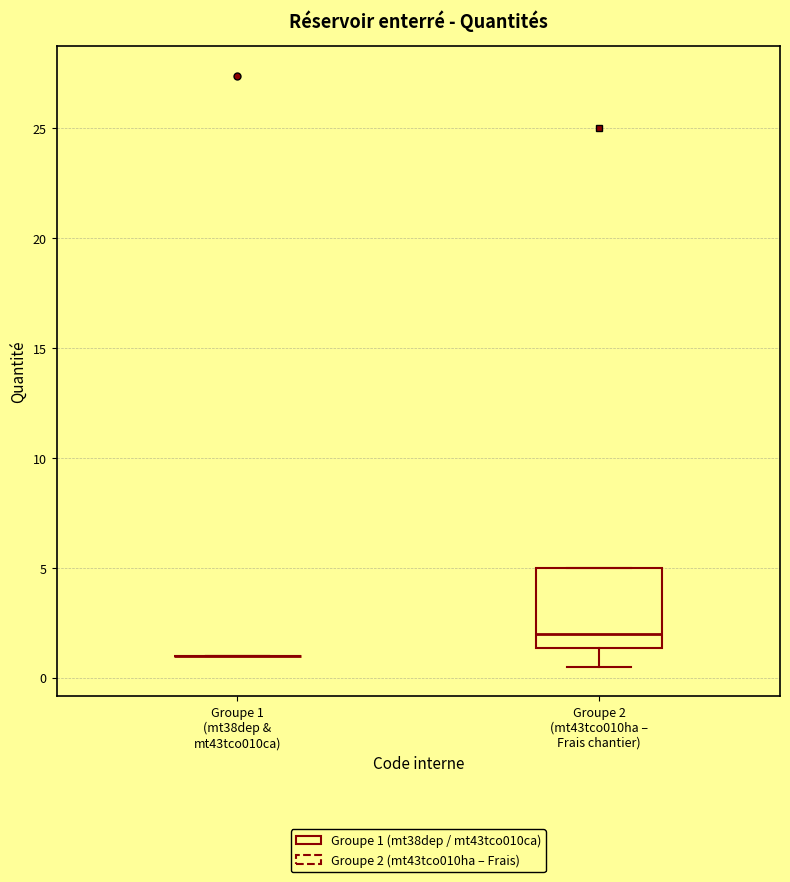

Reading left to right, read every box against the y-axis: the position of its median line, the range the box covers, and the ends of its whiskers. The values are not printed on the chart, so give them approximately, as read against the axis.

Groupe 1 (mt38dep & mt43tco010ca): box collapsed to a line at 1.0, whiskers 1.0 to 1.0
Groupe 2 (mt43tco010ha – Frais chantier): median 2.0, box 1.5 to 5.0, whiskers 0.5 to 5.0